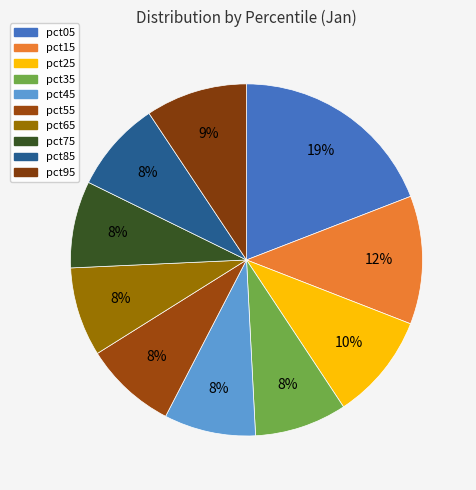

True or false: pct05 accounts for 13% of the total.

False